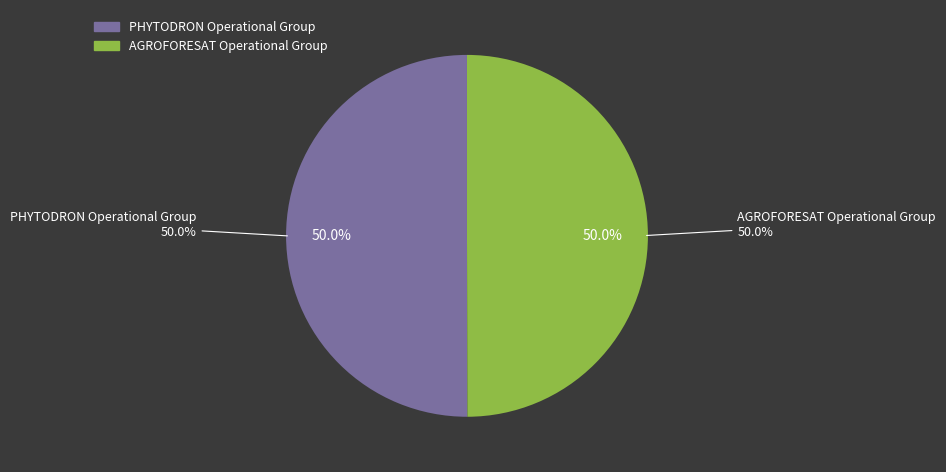

To the nearest percent, what is the combined percentage of PHYTODRON Operational Group and AGROFORESAT Operational Group?

100%